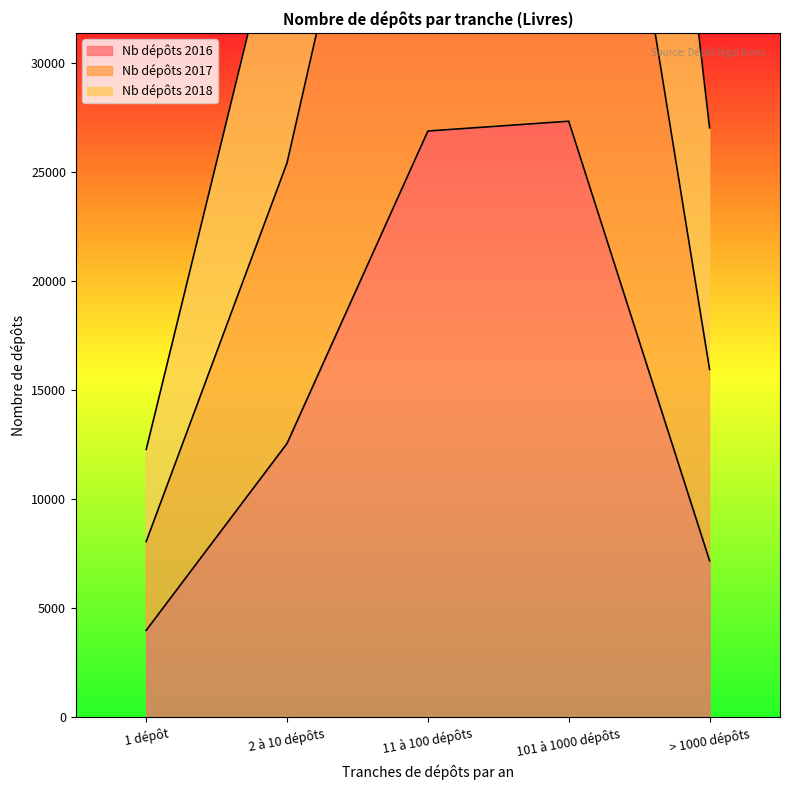

The Nb dépôts 2017 series shows 7874 at 1 dépôt. True or false?

False